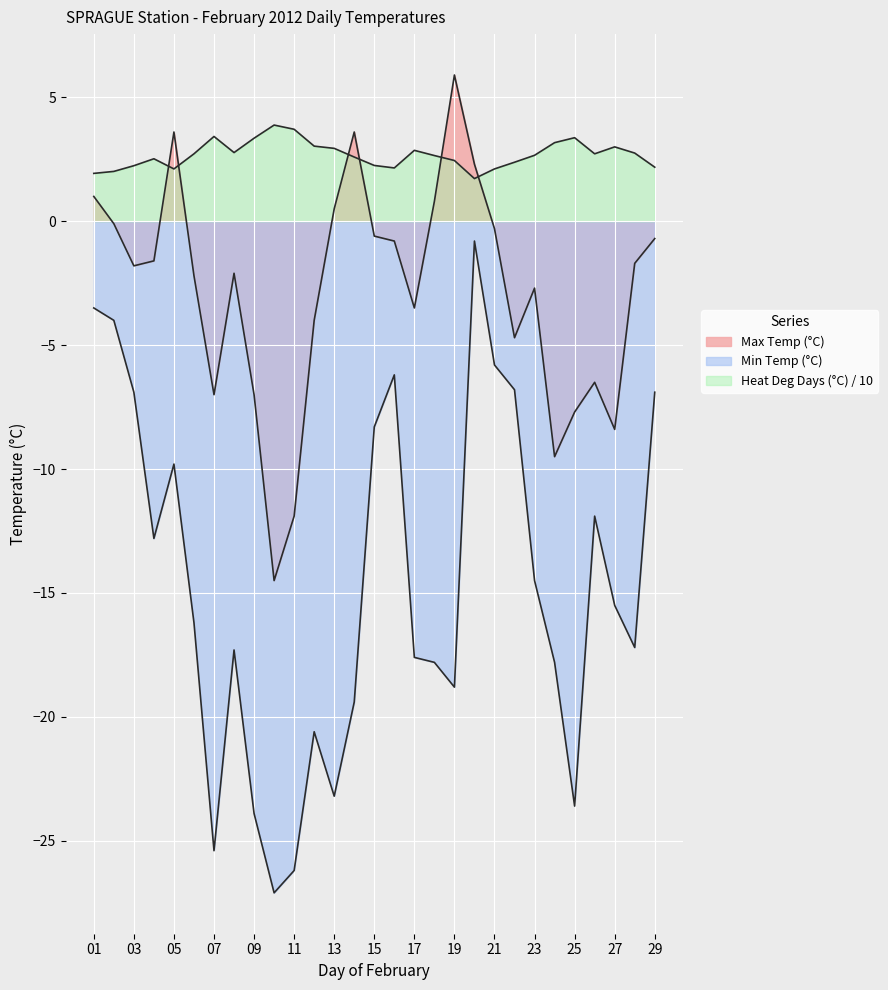

The value of Heat Deg Days (°C) at 10 is 1.2. True or false?

False